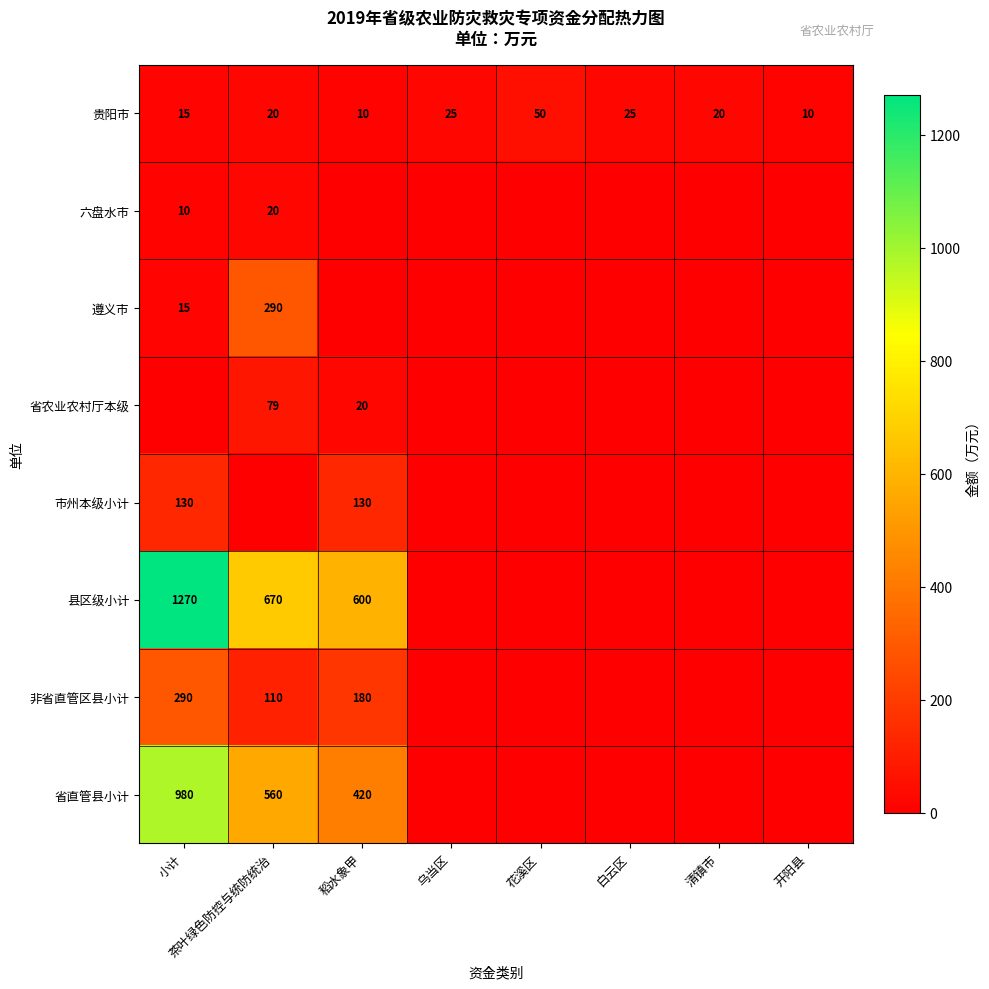

At which category is the sum across all series the highest?

小计